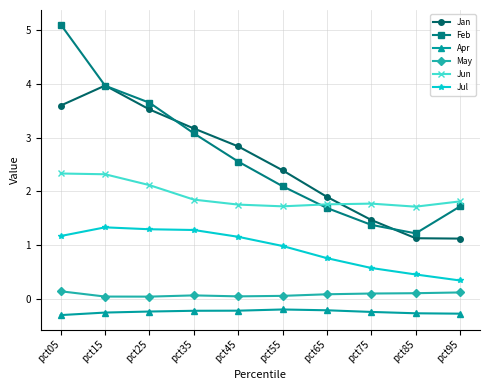

What is the total value across all series at pct25?

10.4